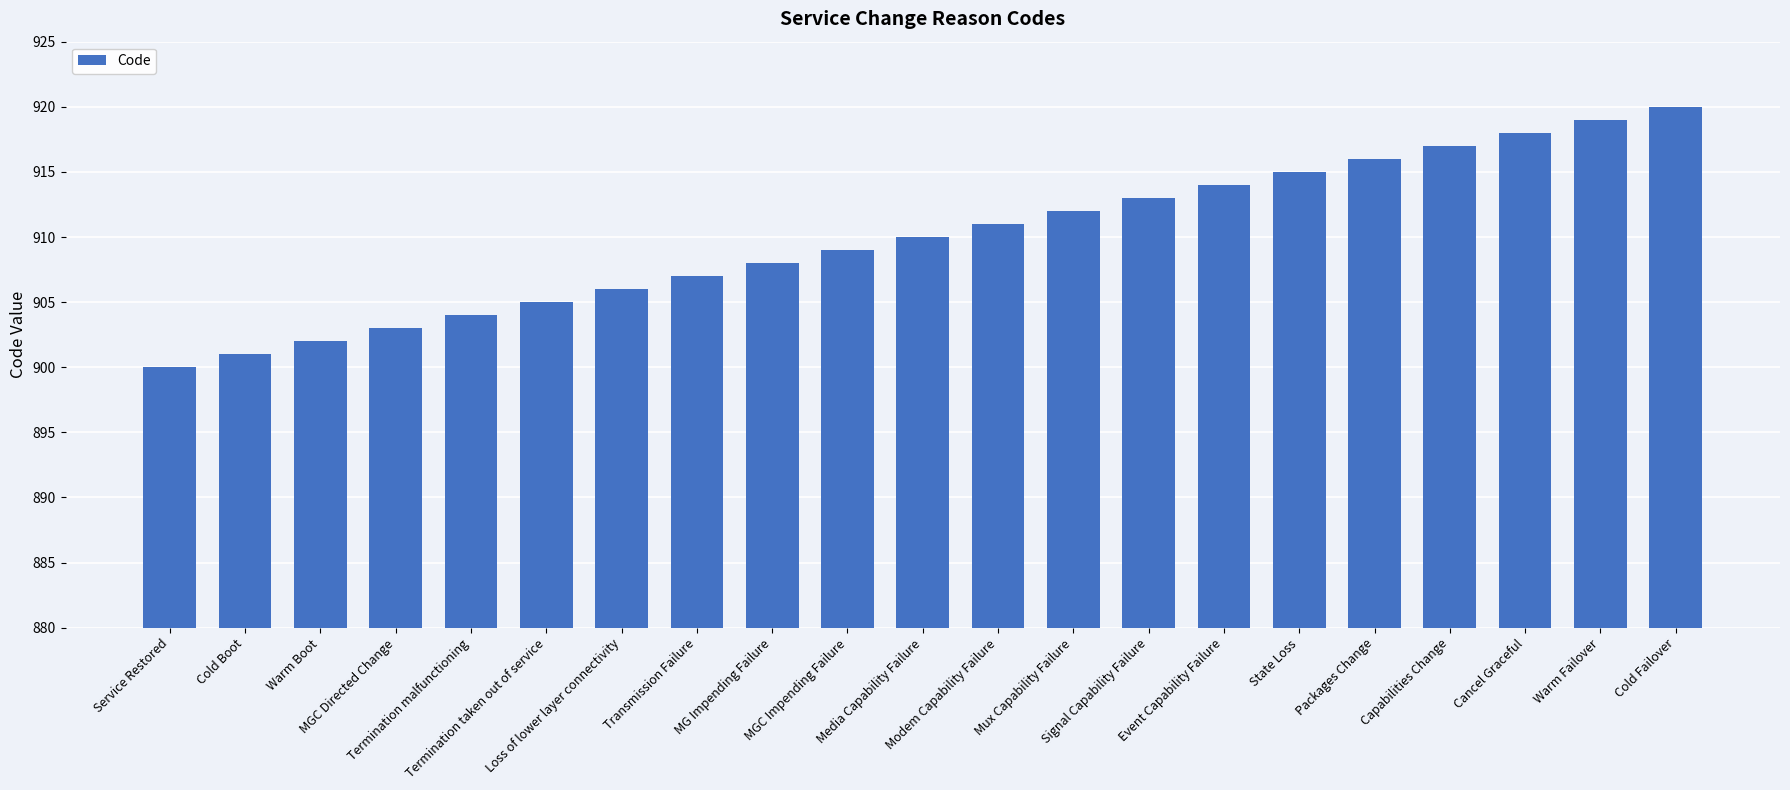

The value at Cold Boot is 901. True or false?

True